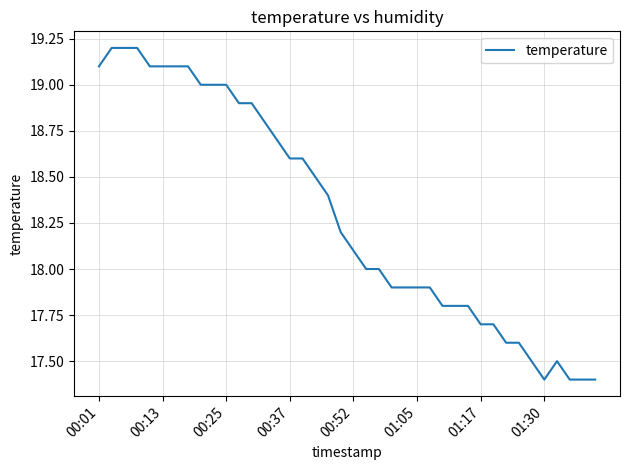

What is the difference between the maximum and minimum values?

1.8